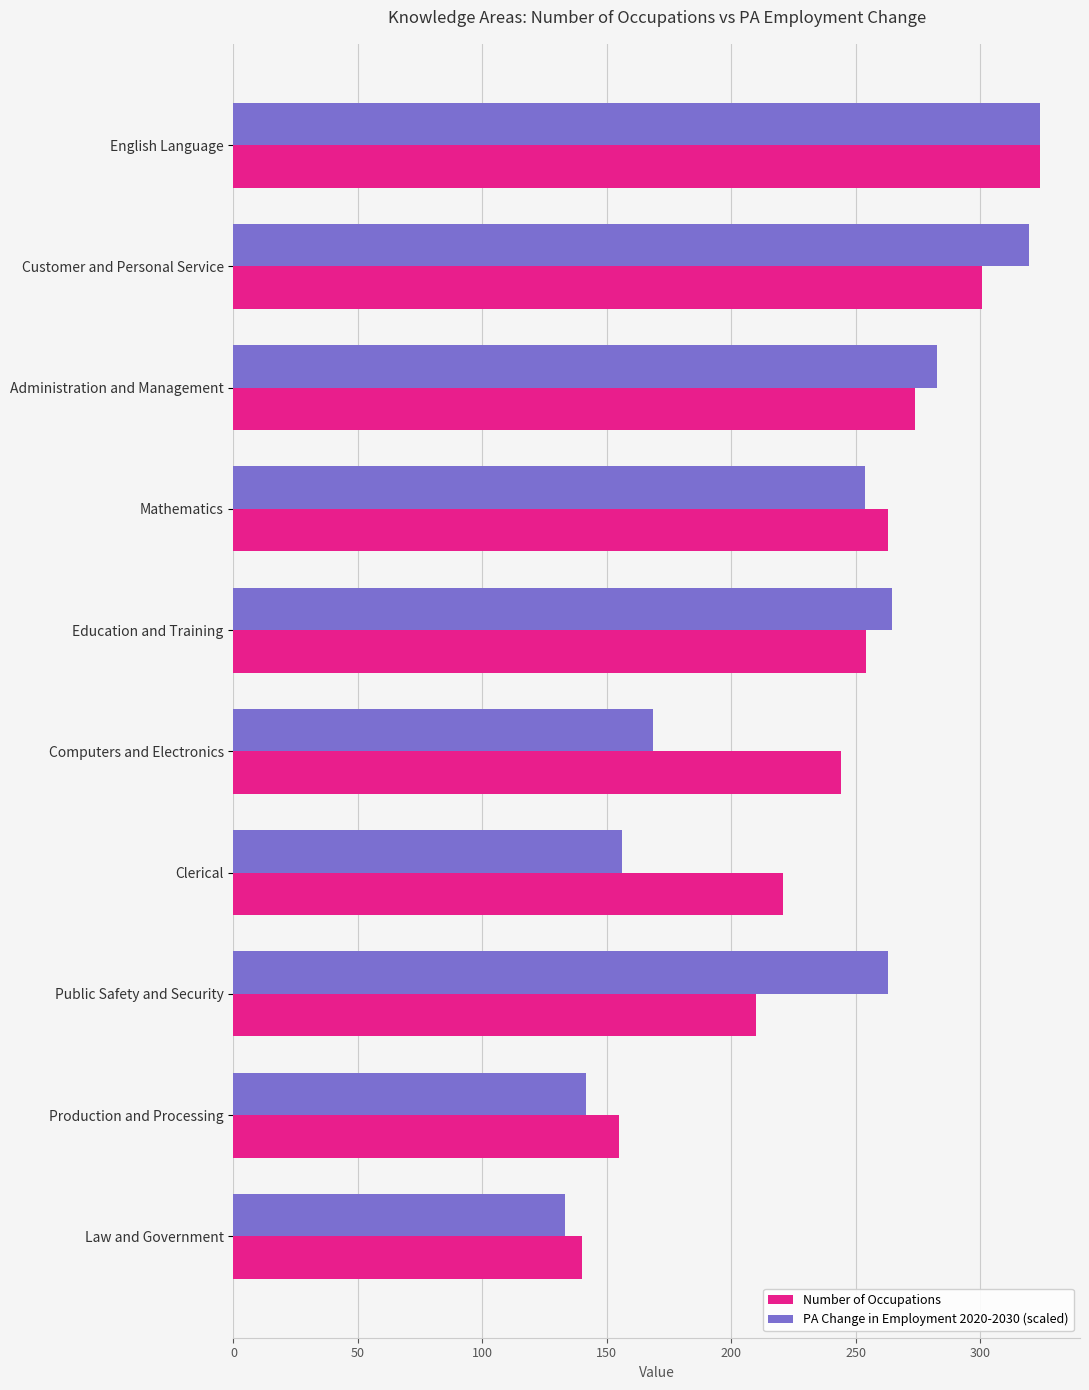

List the labels in order of Number of Occupations value, smallest first.

Law and Government, Production and Processing, Public Safety and Security, Clerical, Computers and Electronics, Education and Training, Mathematics, Administration and Management, Customer and Personal Service, English Language